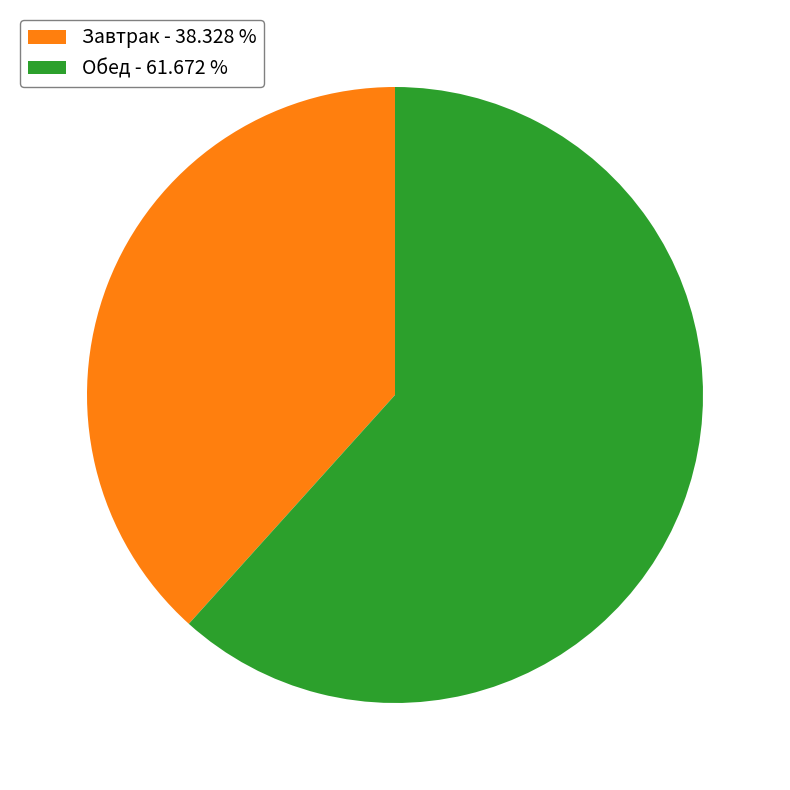

Rank the categories by value from highest to lowest.

Обед, Завтрак